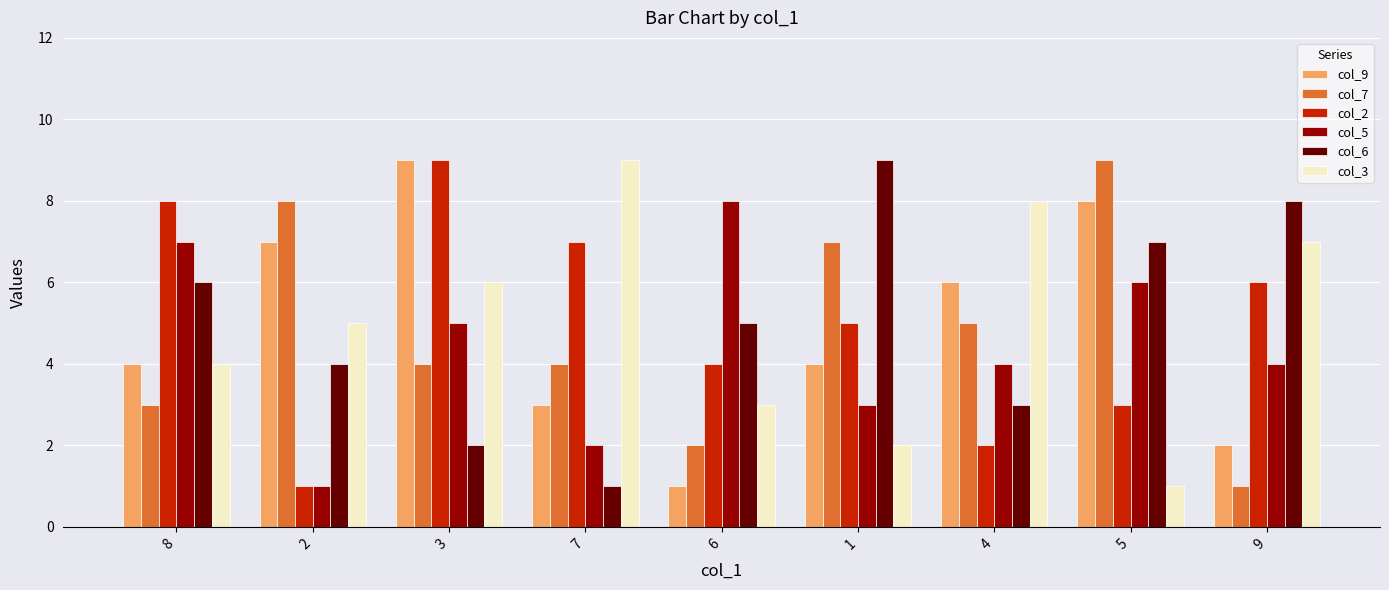

Rank the categories by col_3 value from lowest to highest.

5, 1, 6, 8, 2, 3, 9, 4, 7